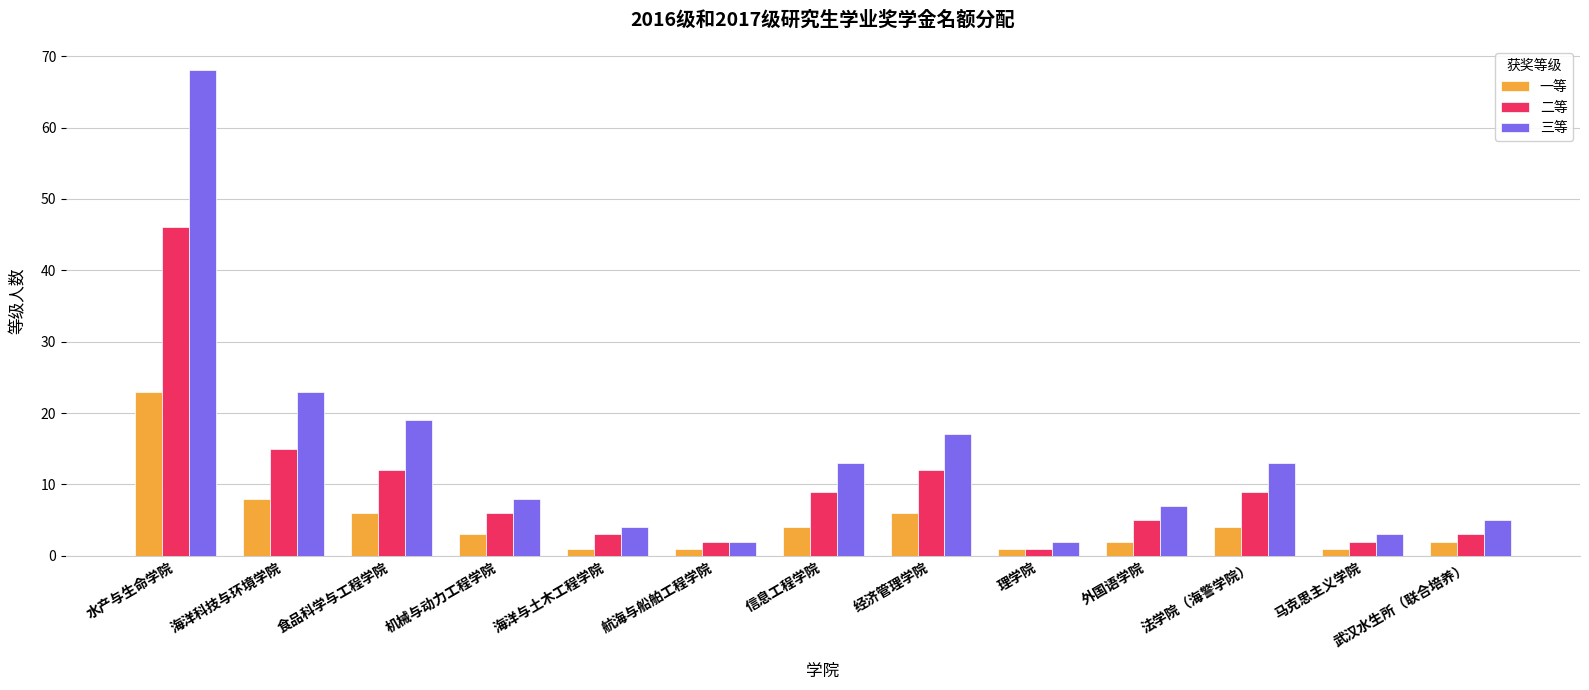

True or false: 三等 has a value of 8 at 机械与动力工程学院.

True